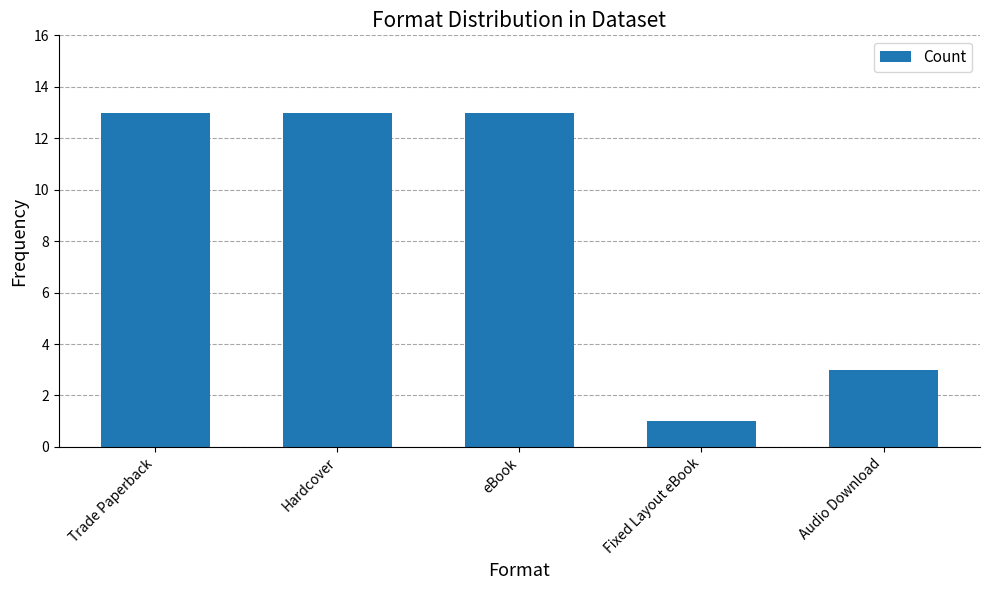

The value at eBook is 13. True or false?

True